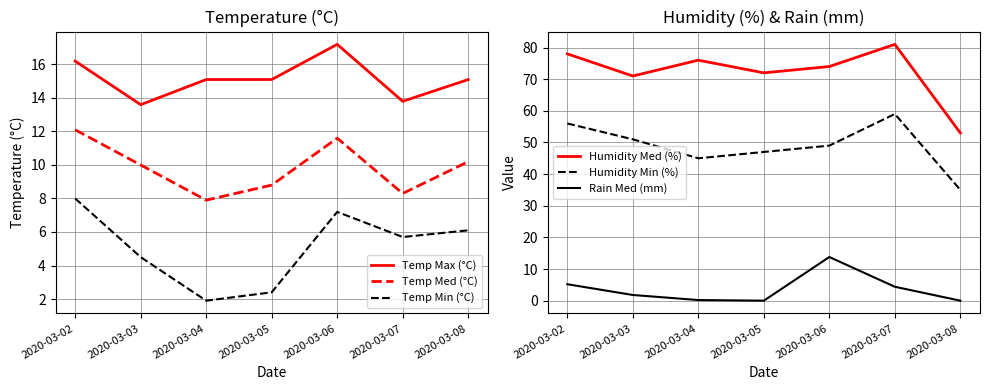

Reading left to right, transcribe all the data shown in this chart.

Temp Max (°C): 16.2	13.6	15.1	15.1	17.2	13.8	15.1
Temp Med (°C): 12.1	10.0	7.9	8.8	11.6	8.3	10.2
Temp Min (°C): 8.0	4.5	1.9	2.4	7.2	5.7	6.1
Humidity Med (%): 78.0	71.0	76.0	72.0	74.0	81.0	53.0
Humidity Min (%): 56.0	51.0	45.0	47.0	49.0	59.0	35.0
Rain Med (mm): 5.2	1.8	0.2	0.0	13.8	4.4	0.0